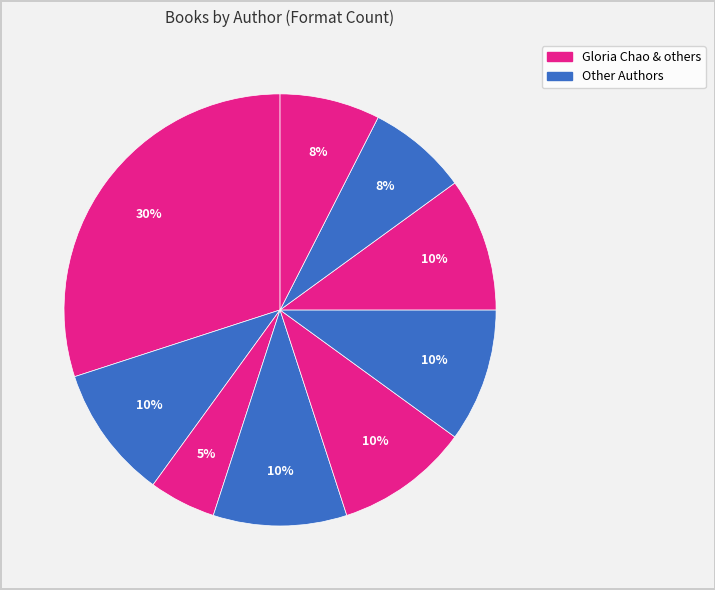

Count the number of slices in the pie.

9